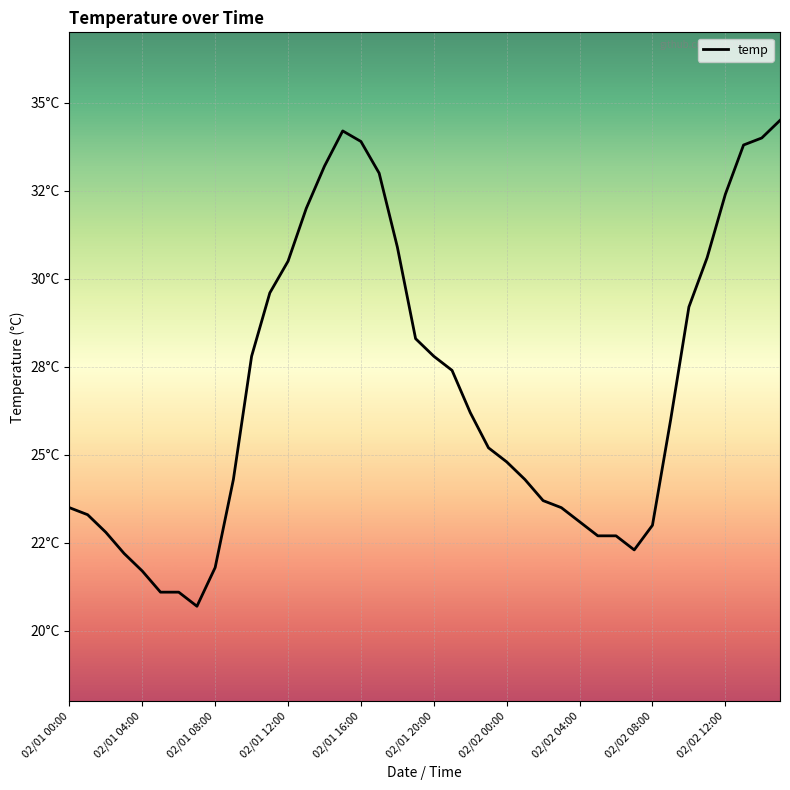

Does the chart have visible grid lines?

Yes